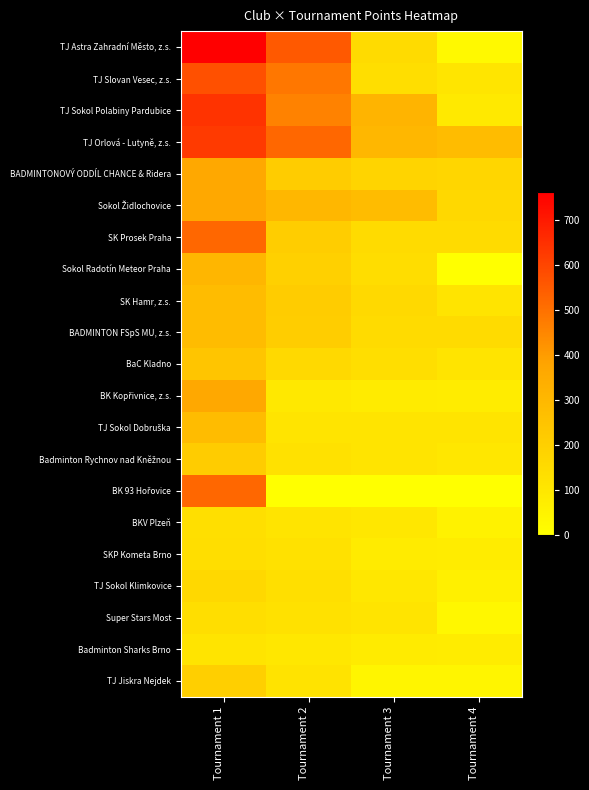

What is the difference between the highest and lowest values at Tournament 1?

646.0